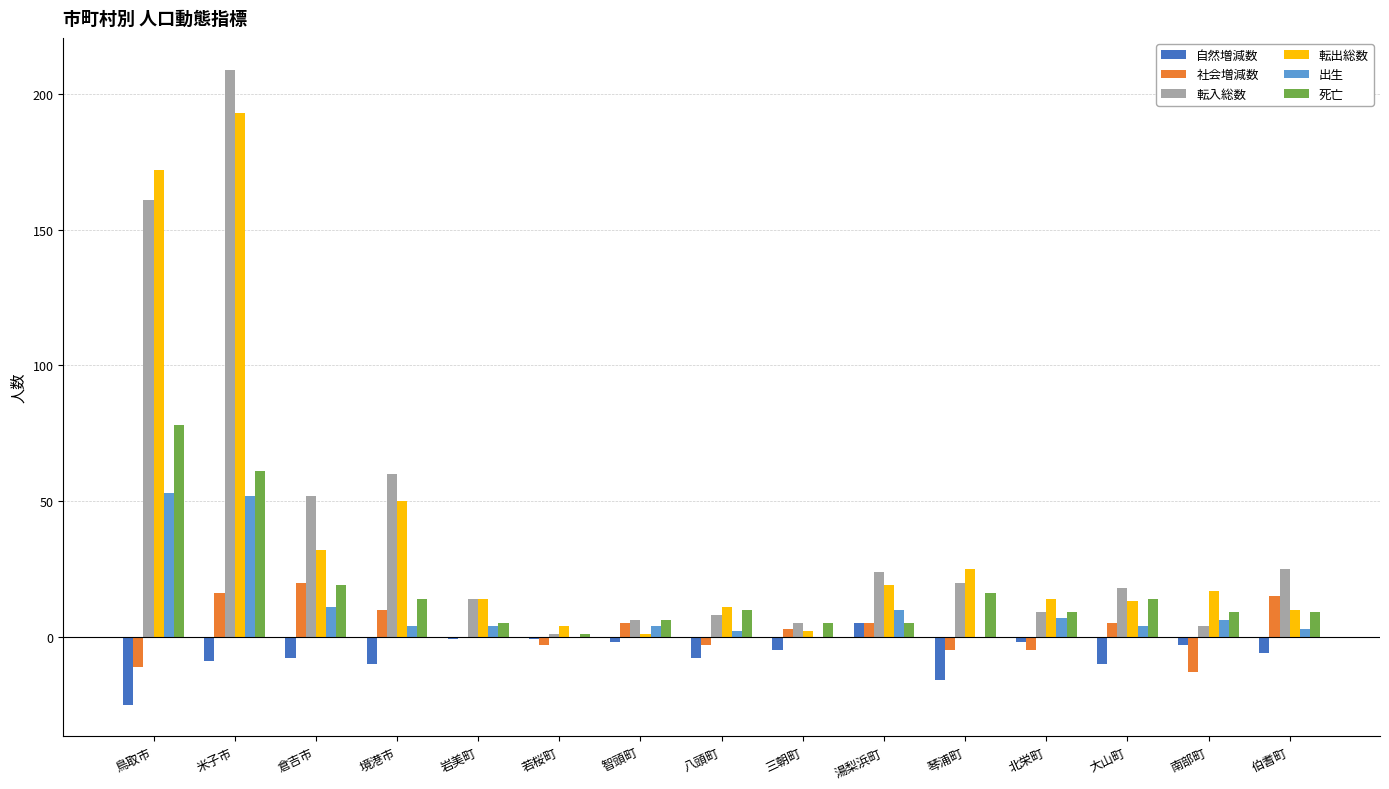

What is the total value across all series at 若桜町?

2